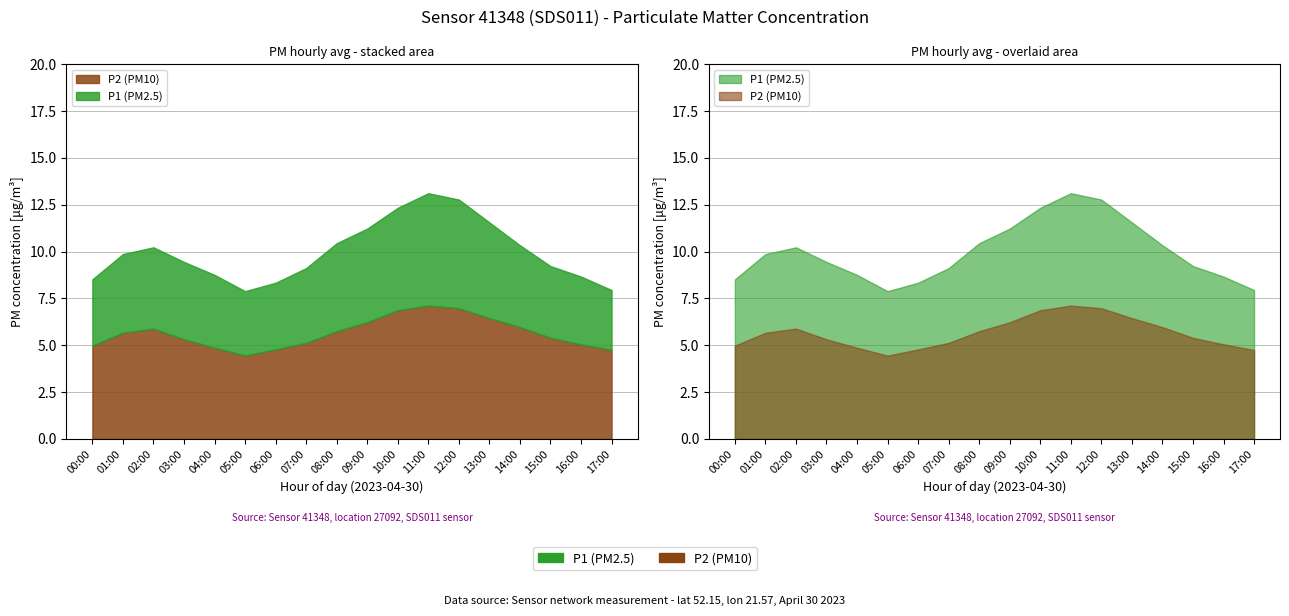

How many lines are shown in the chart?

2